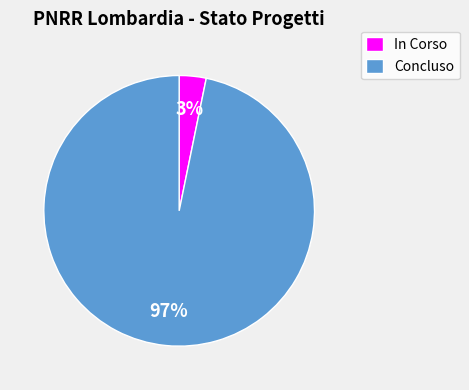

To the nearest percent, what is the average slice percentage?

50%